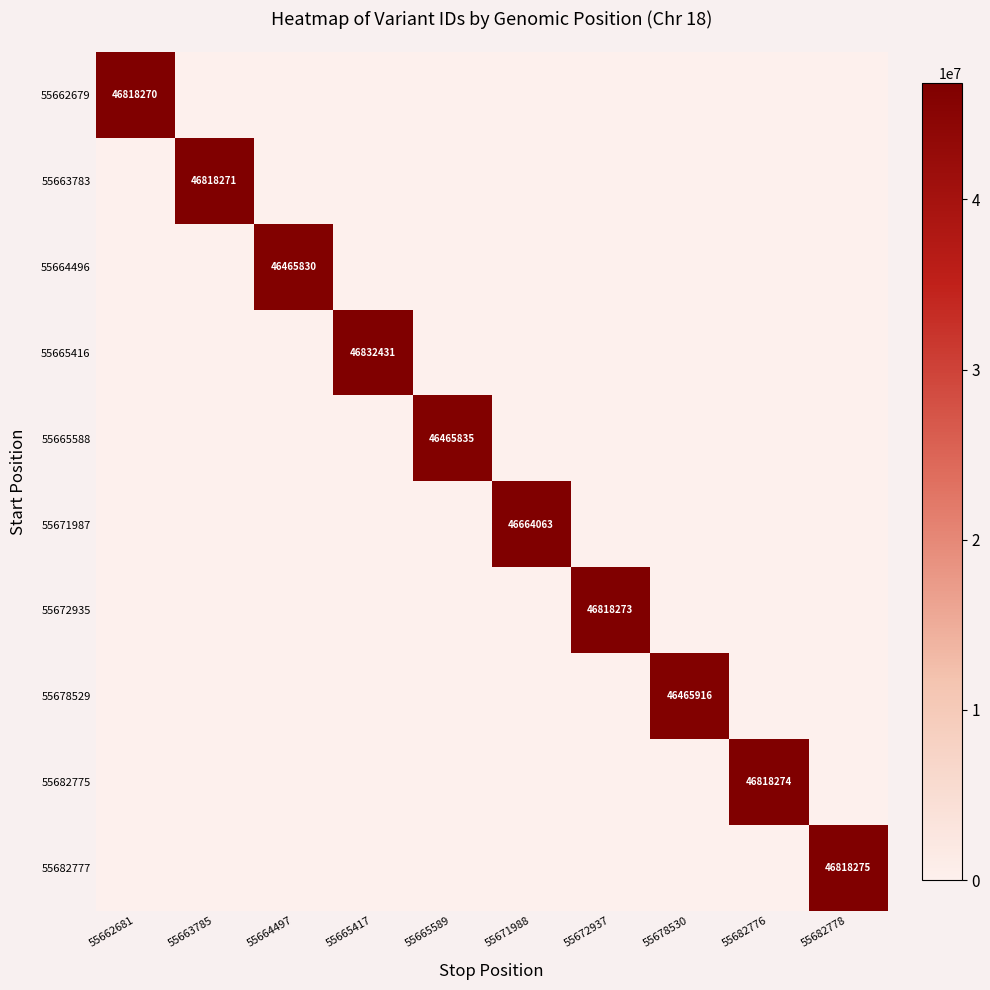

At how many categories does at least one series exceed 24590706?

10